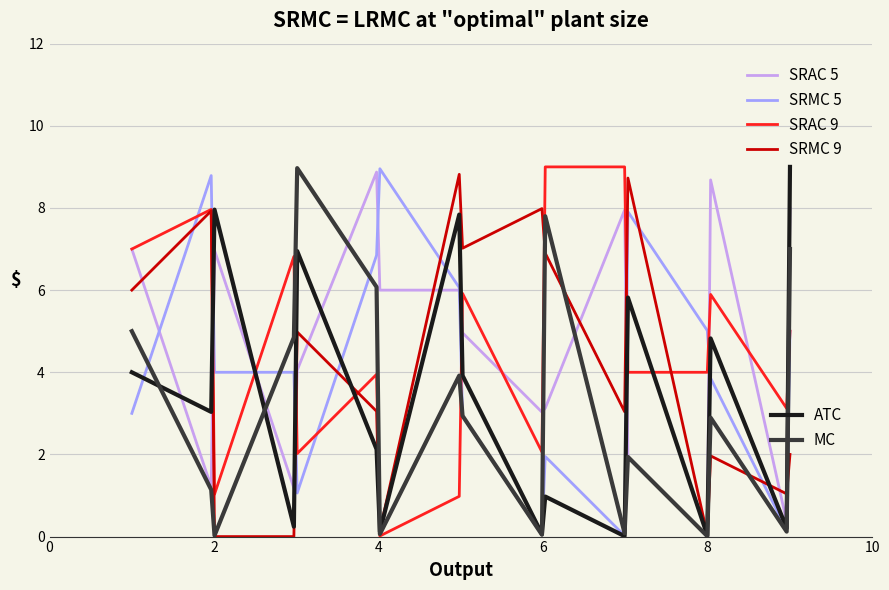

What is the maximum value shown in the chart?

9.0